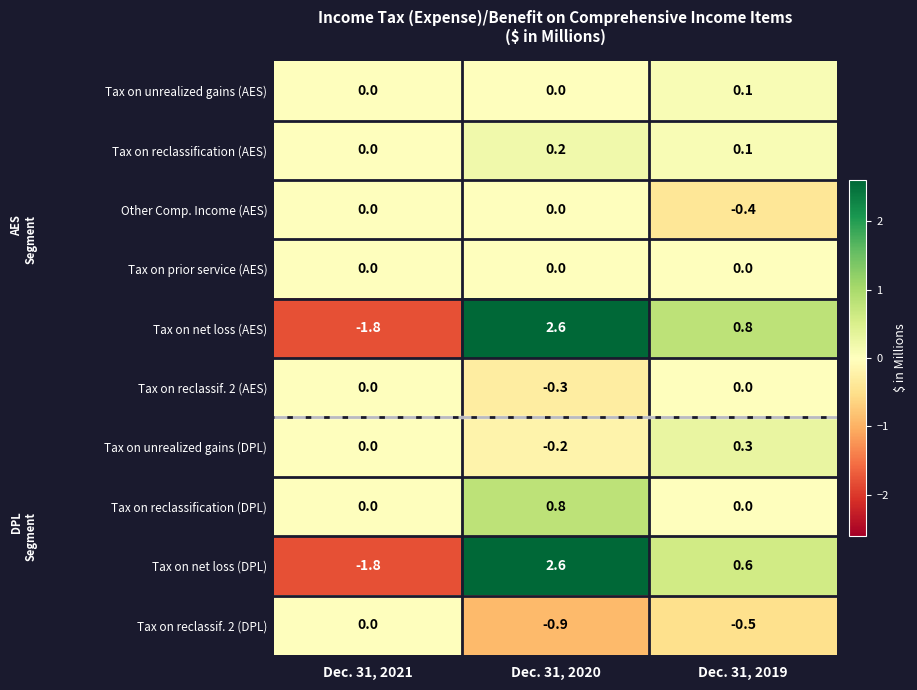

The value of Tax on unrealized gains (DPL) at Dec. 31, 2021 is 0.0. True or false?

True